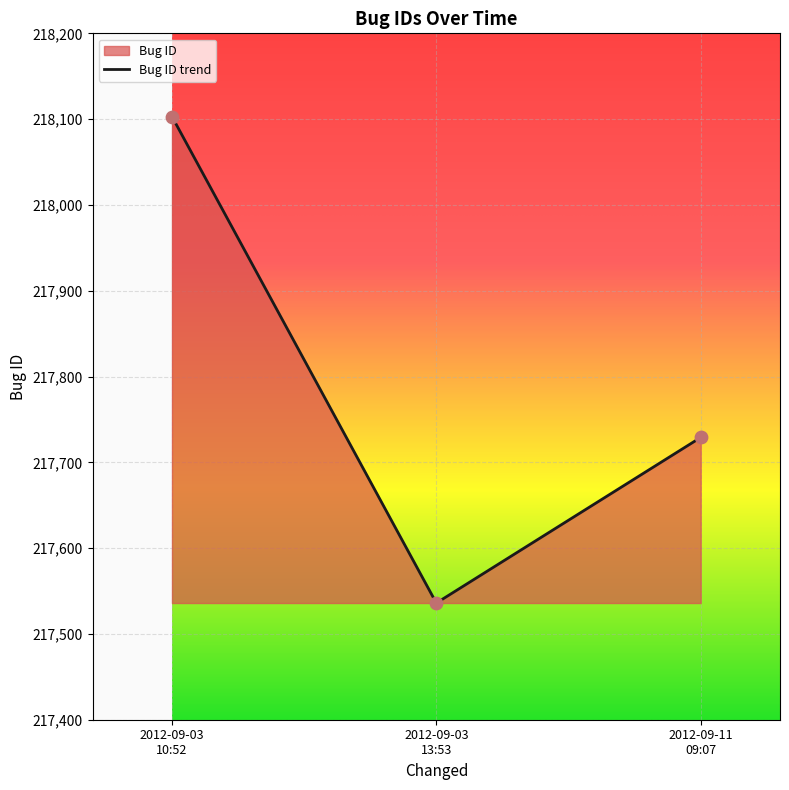

What is the smallest value displayed?

217536